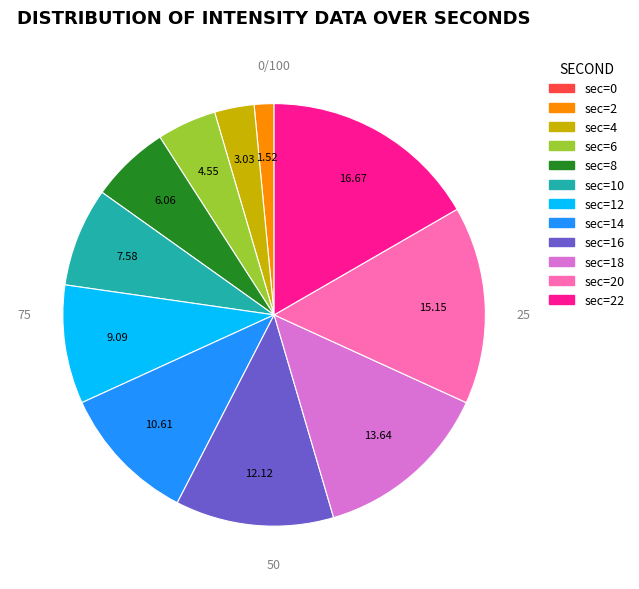

Is there any slice that represents more than half of the pie?

No